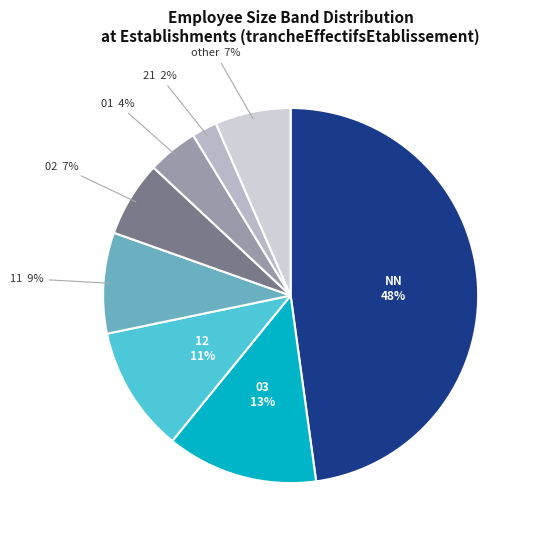

Which category has the smallest portion of the pie?

21